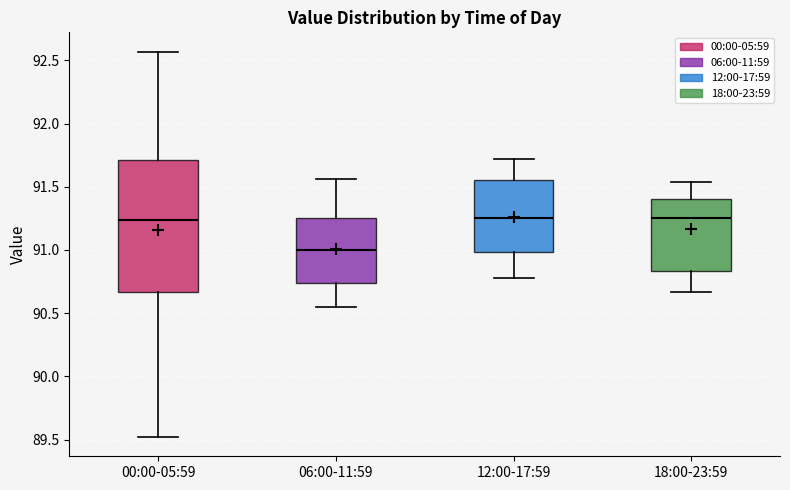

Comparing the boxes themselves (not the whiskers), which one is the tallest?

00:00-05:59